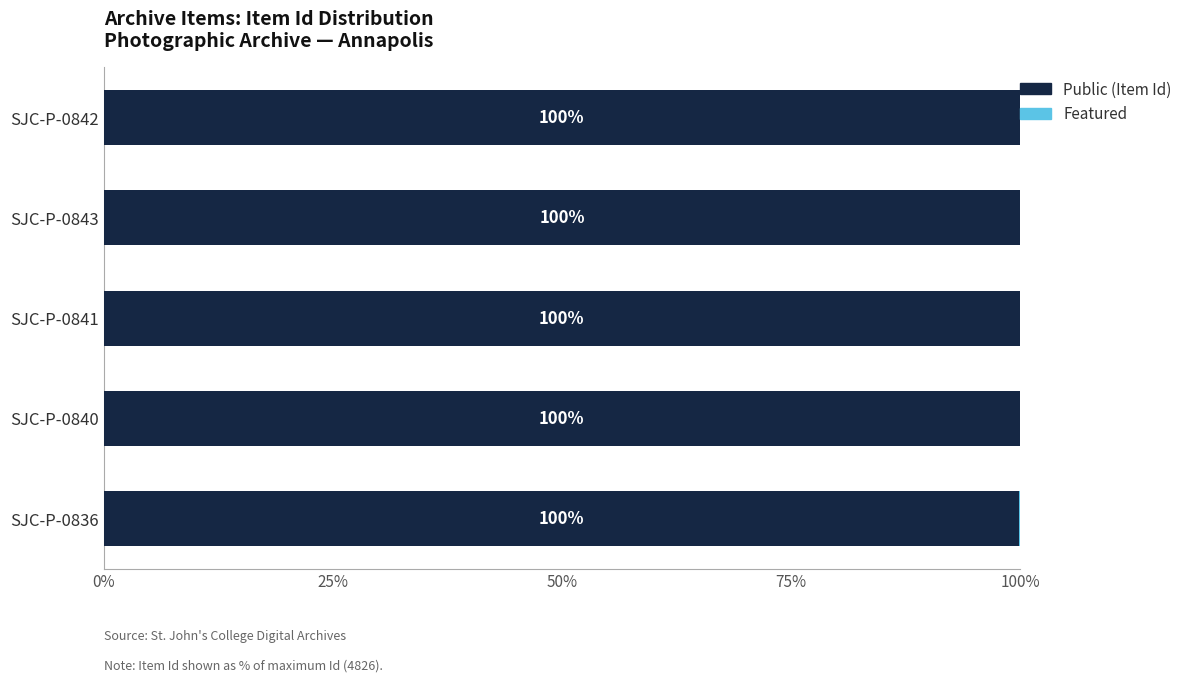

How many distinct data groups are displayed?

2